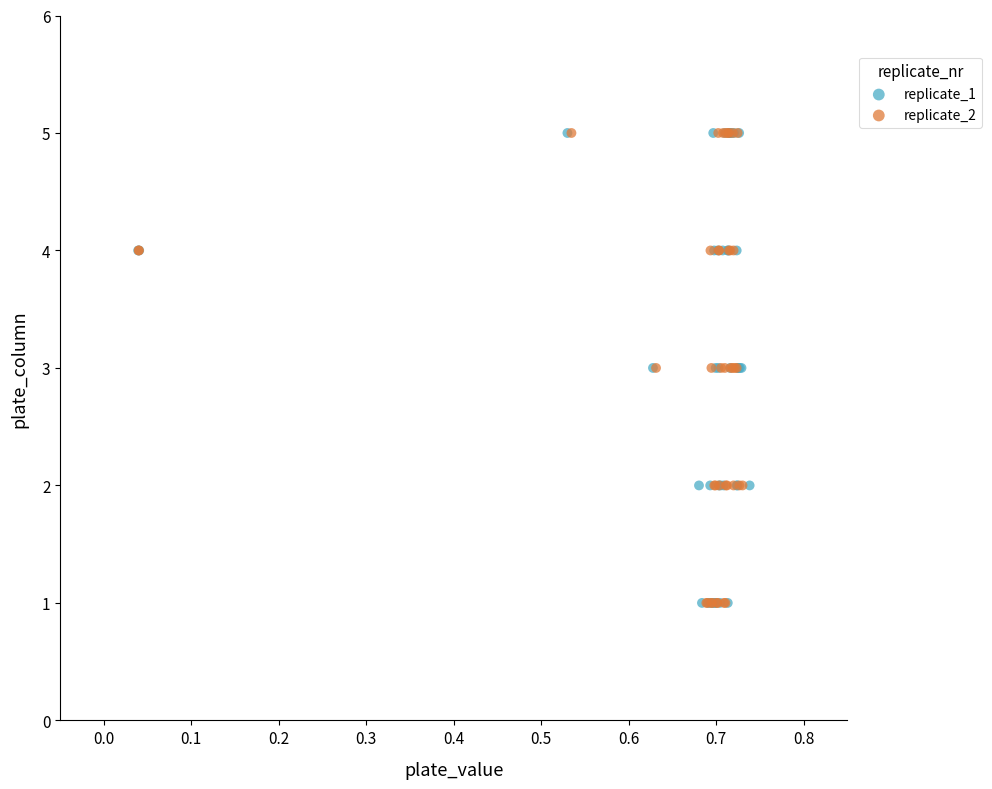

What are all the series names shown in the legend?

replicate_1, replicate_2